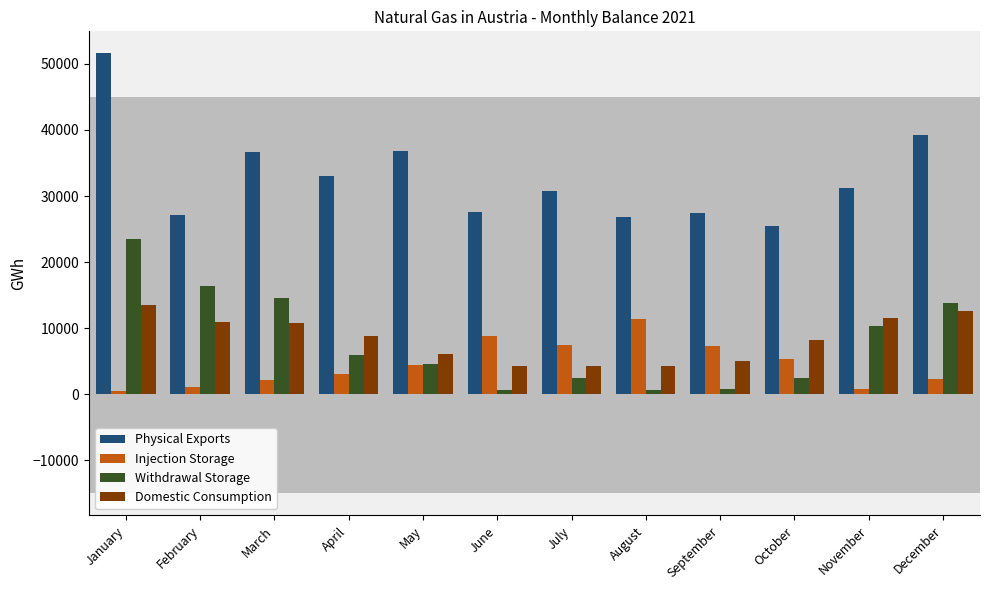

What is the smallest value displayed?

539.8